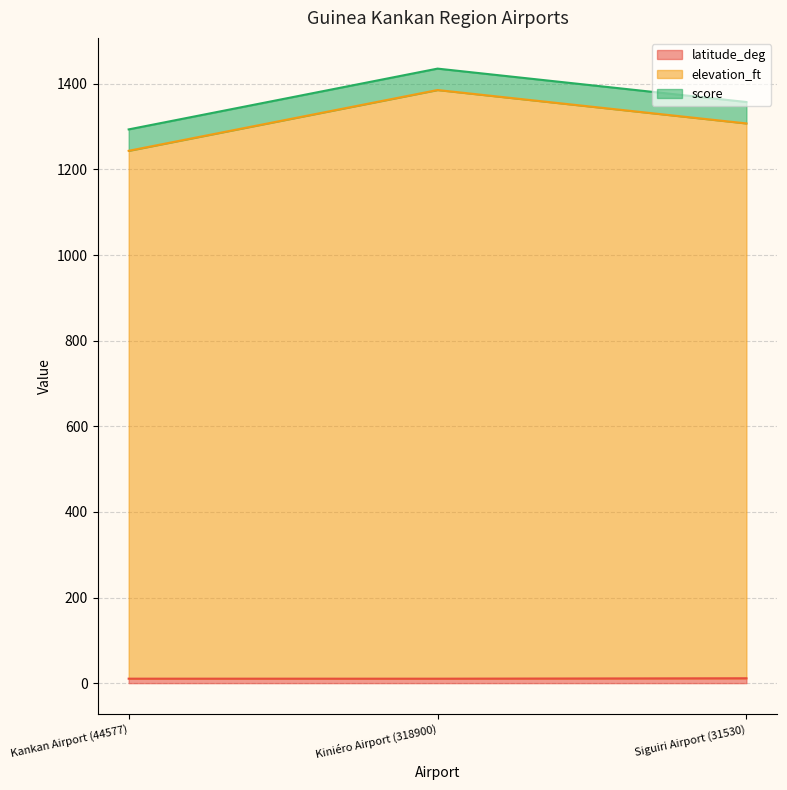

What is the value of the latitude_deg point at the 2nd from the left?

10.4